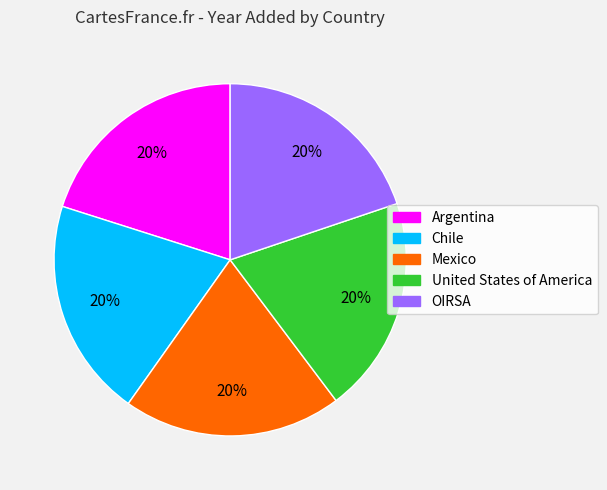

To the nearest percent, what portion does Argentina represent?

20%